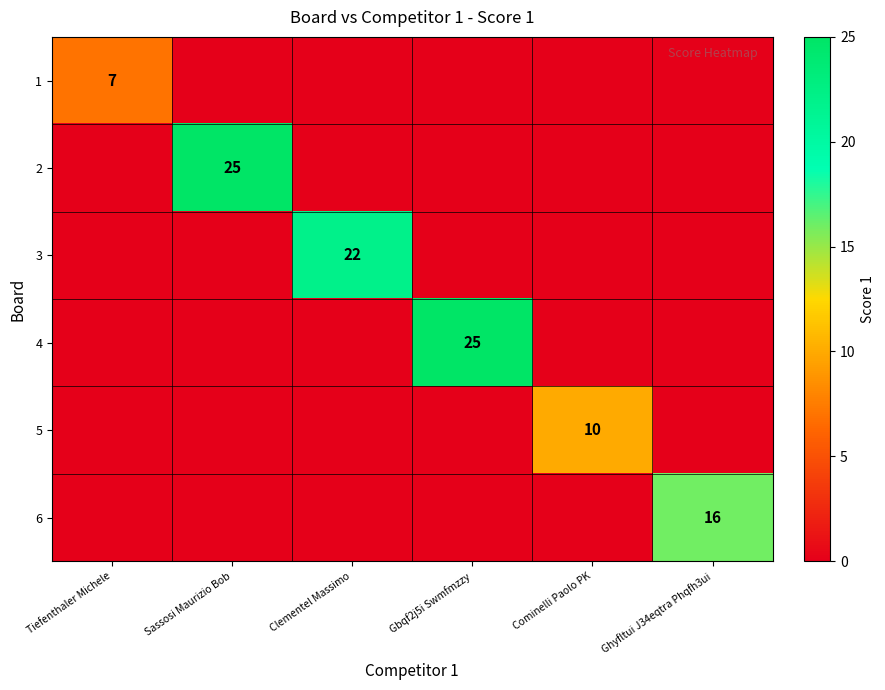

The value of 1 at Tiefenthaler Michele is 10. True or false?

False